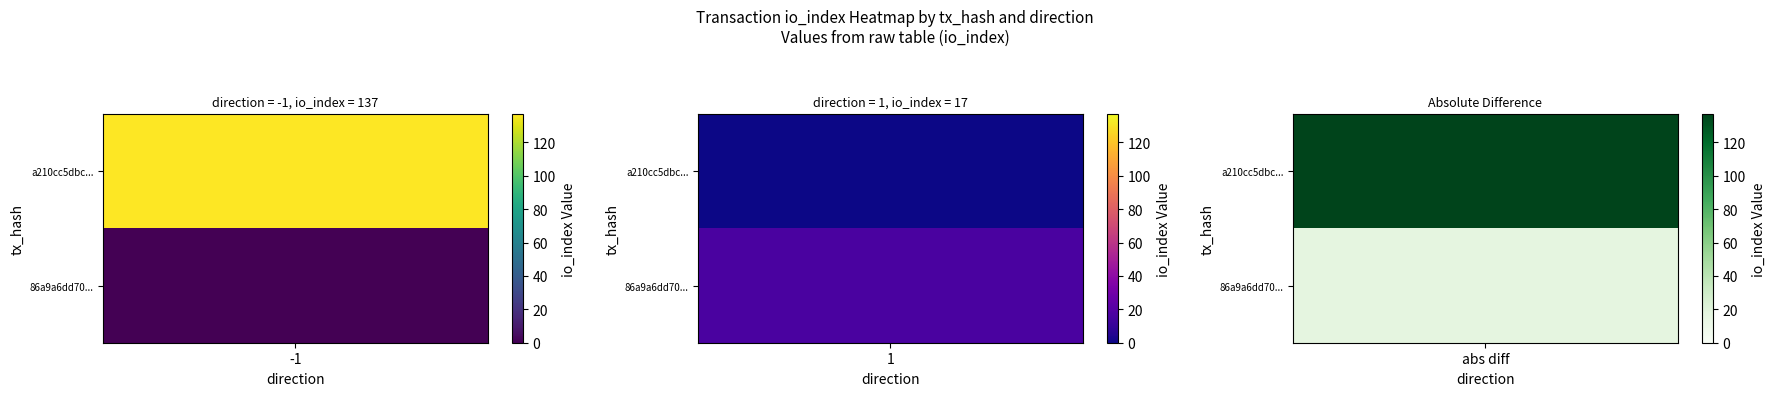

What is the average value of the 86a9a6dd709c3ef66f40730d751f1204de0fa65 series?

9